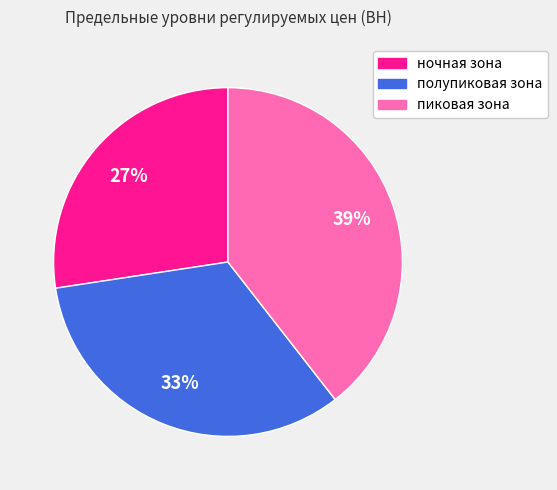

Does any single category account for the majority?

No